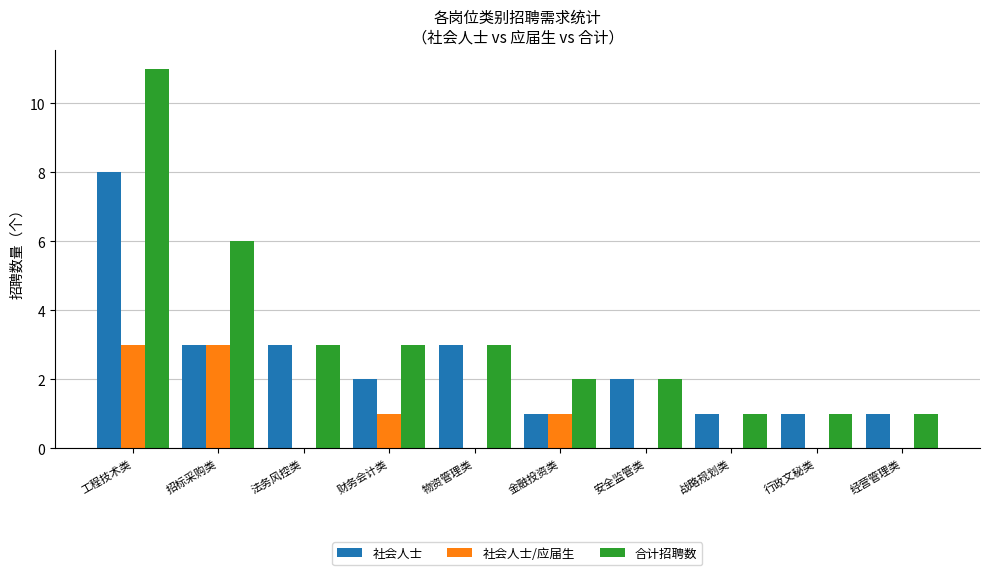

At which category is the sum across all series the highest?

工程技术类